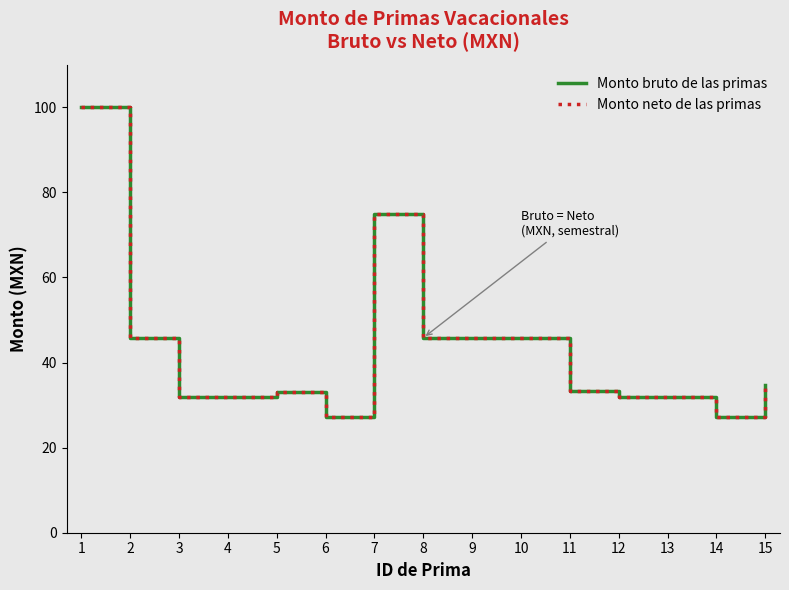

What is the difference between the maximum and minimum values in the Monto neto de las primas series?

72.7